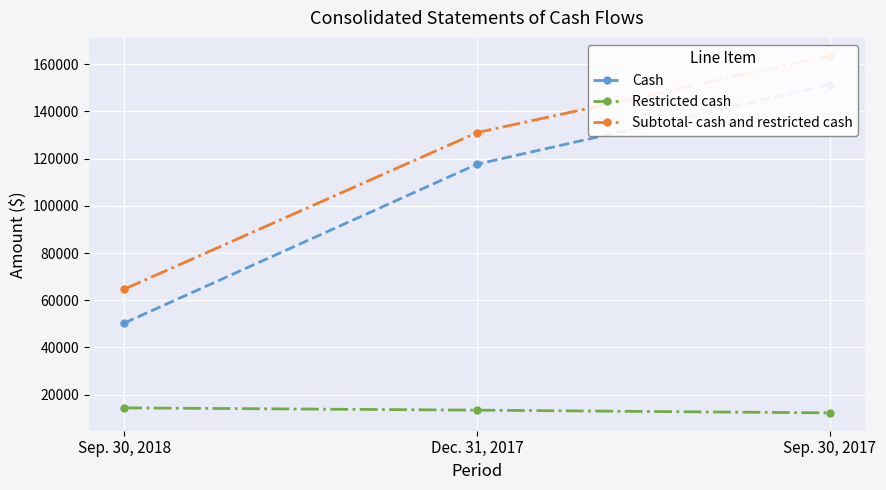

How many values in the Restricted cash series are below 13401?

1